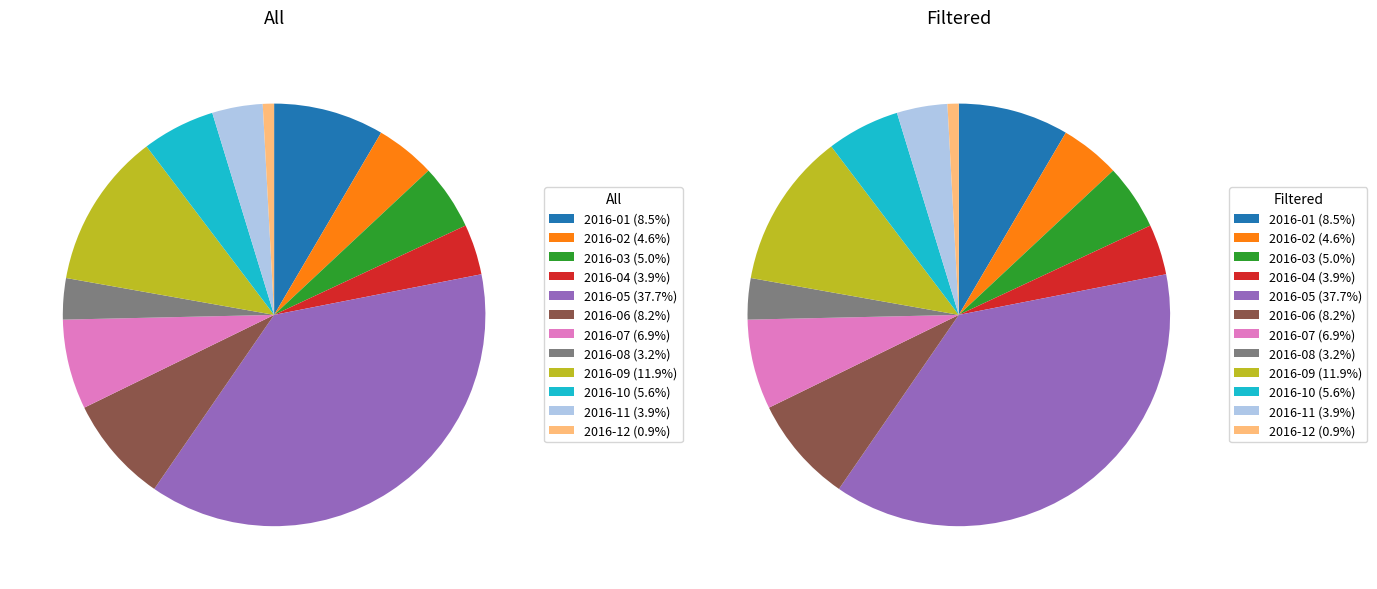

To the nearest percent, what percentage of the pie is 2016-07?

7%